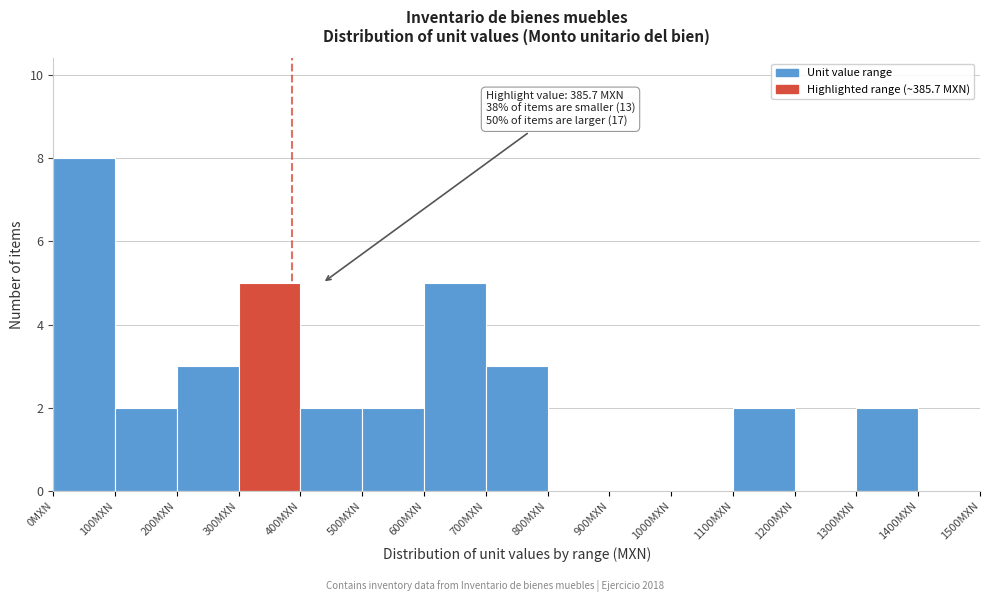

Over which range of the x-axis is the bar tallest?

0 to 100